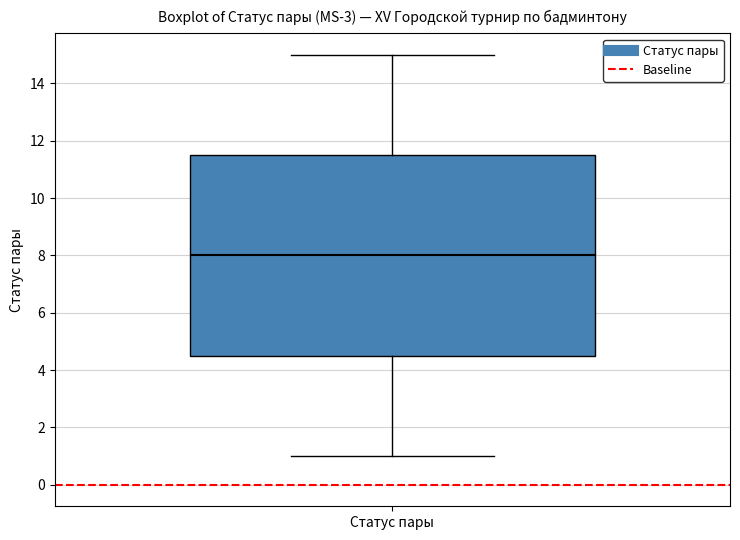

Read this box plot against the y-axis: the position of the median line, the range covered by the box, and the ends of both whiskers. The values are not printed on the chart, so give them approximately, as read against the axis.

median 8.0, box 4.6 to 11.6, whiskers 1.0 to 15.0